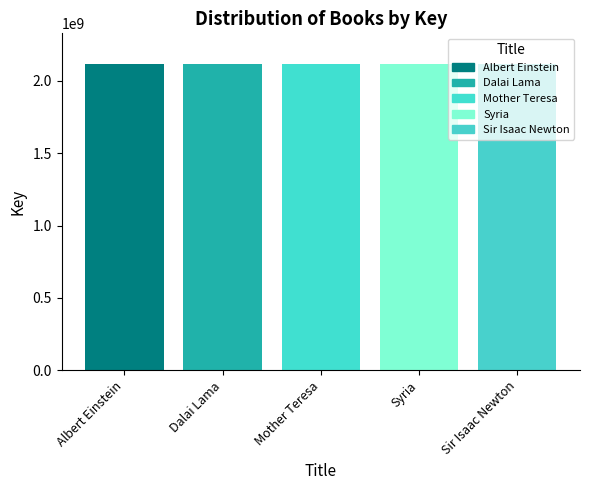

What is the ratio of the value at Albert Einstein to the value at Syria?

1.0